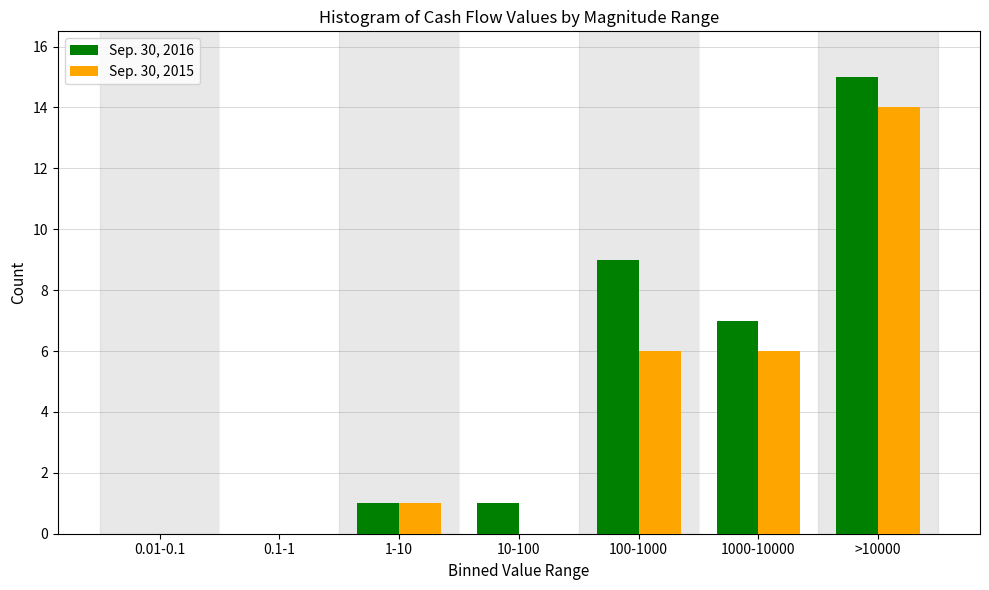

Reading right to left, transcribe all the data shown in this chart.

Sep. 30, 2016: >10000=15	1000-10000=7	100-1000=9	10-100=1	1-10=1	0.1-1=0	0.01-0.1=0
Sep. 30, 2015: >10000=14	1000-10000=6	100-1000=6	10-100=0	1-10=1	0.1-1=0	0.01-0.1=0